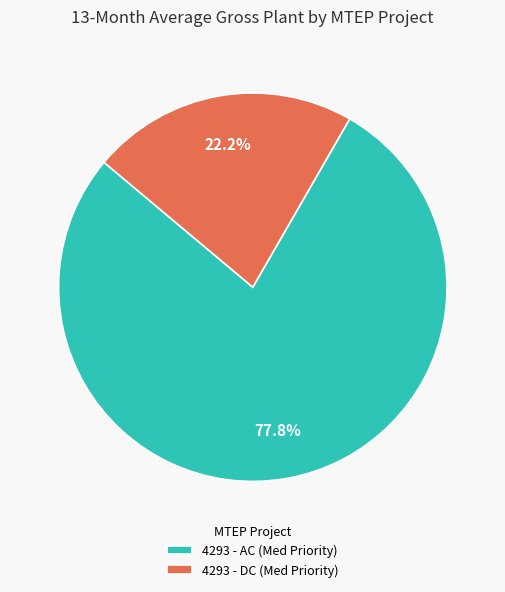

To the nearest percent, what is the difference between the largest and smallest slice percentages?

56%